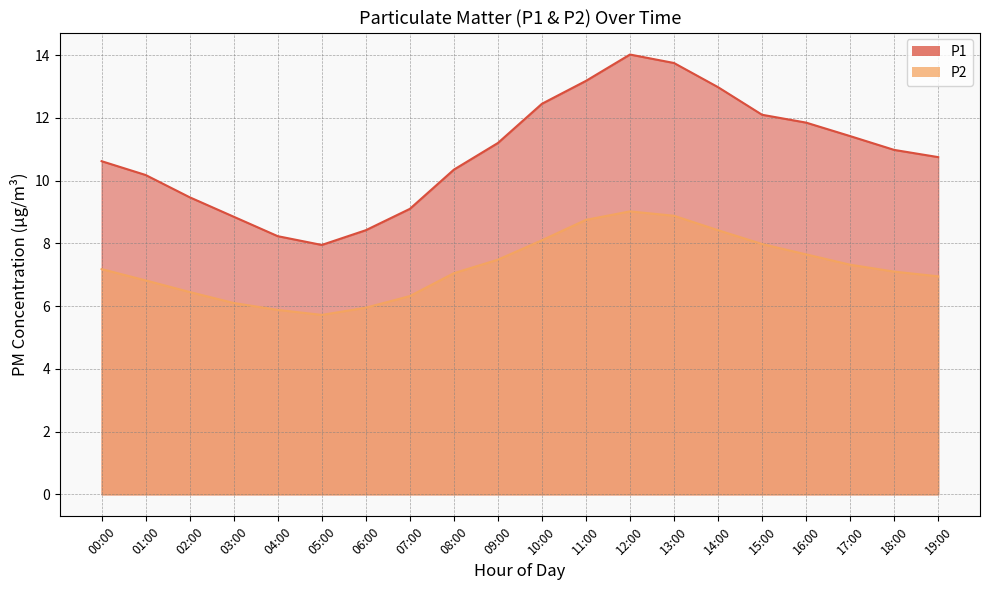

What is the difference between the maximum and minimum values in the P1 series?

6.1